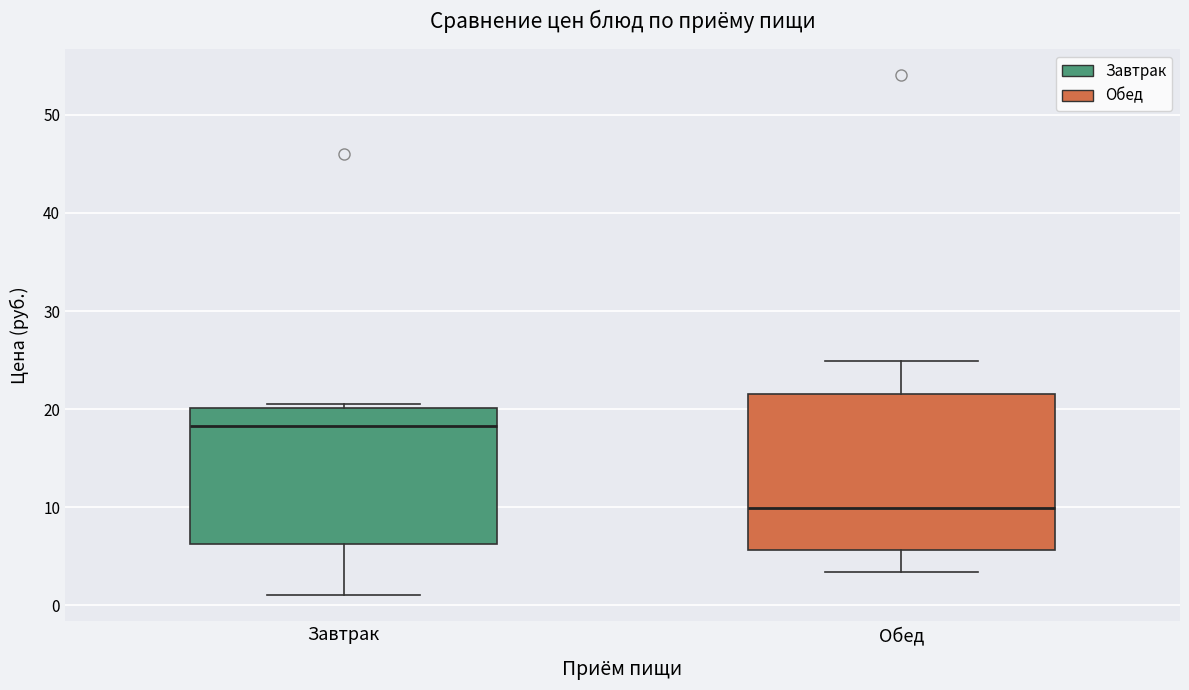

Where is the lower edge of the box for Завтрак on the y-axis? The values are not printed on the chart, so give them approximately, as read against the axis.

6